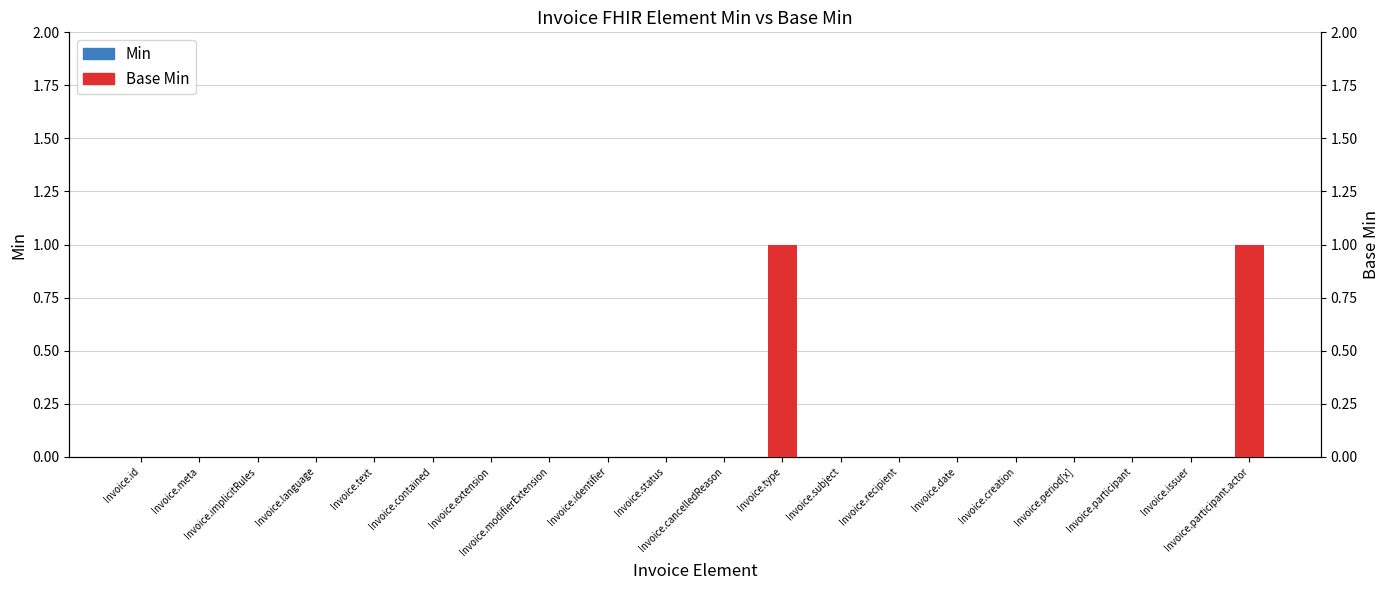

What is the label of the 2nd bar from the right?

Invoice.issuer